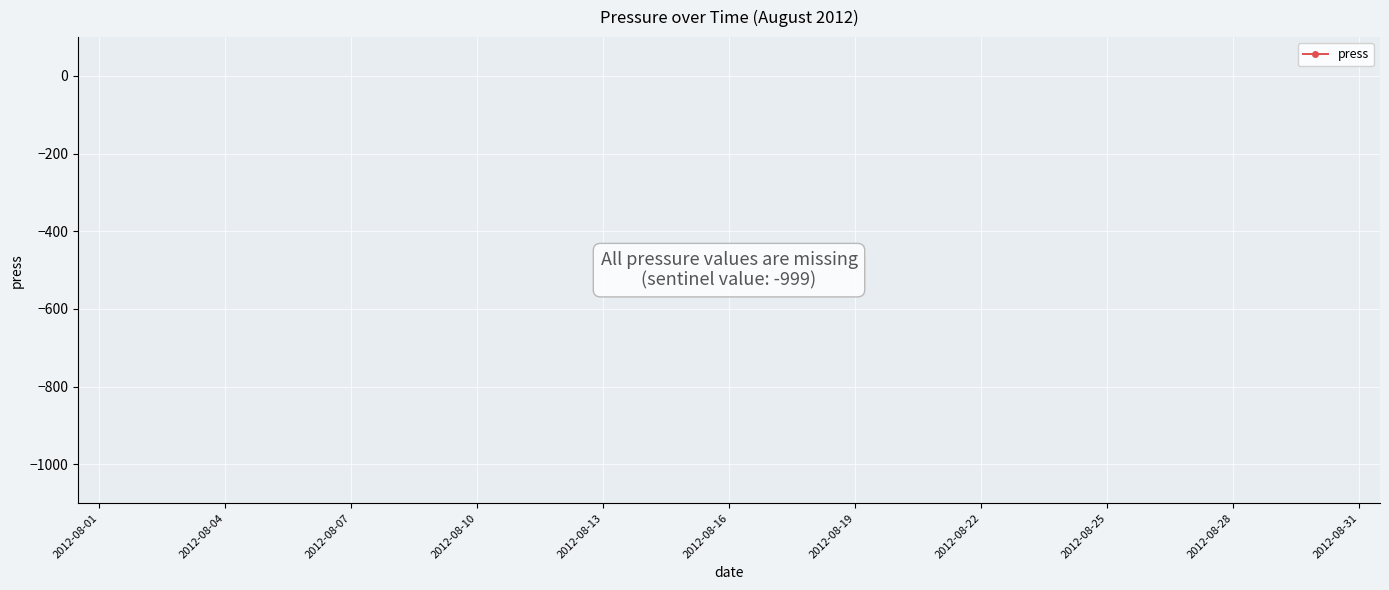

What is the label of the 9th point from the left?

2012-08-25